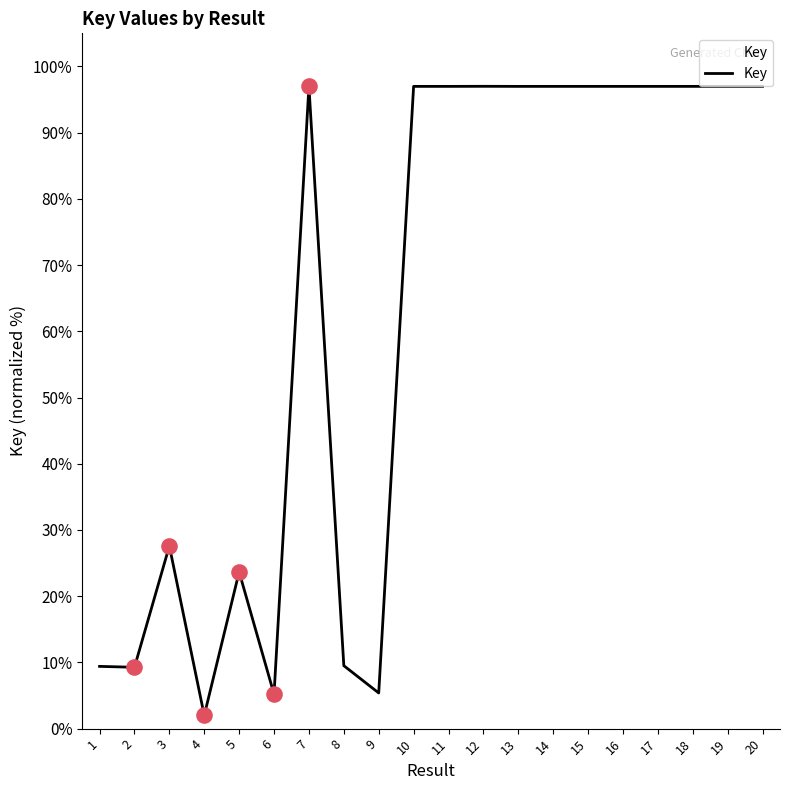

Between 14 and 6, which is larger?

14